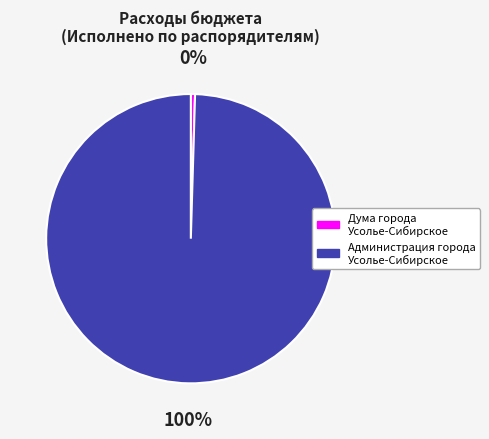

To the nearest percent, what is the average slice percentage?

50%